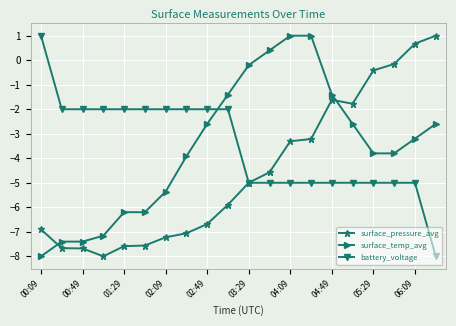

At how many categories does at least one series exceed 0?

6